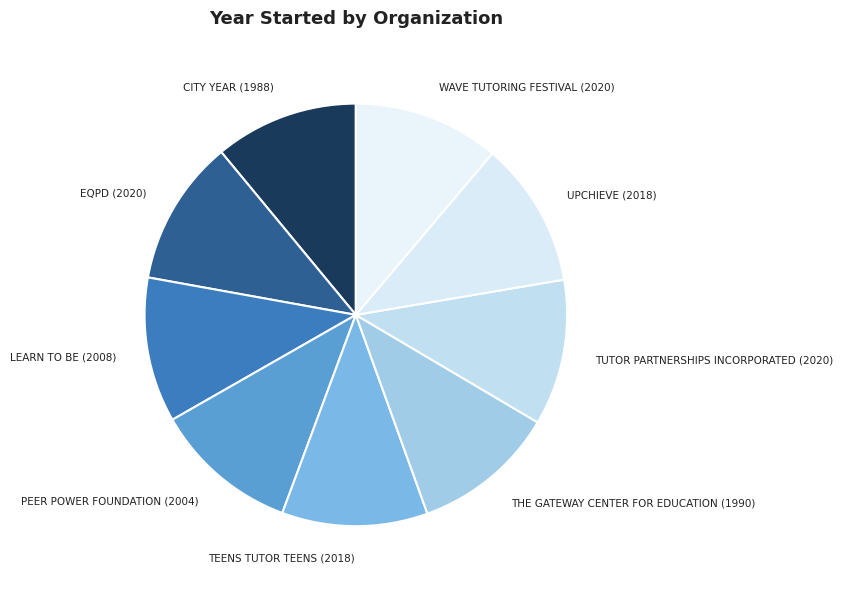

Does PEER POWER FOUNDATION (2004) represent more than half of the total?

No